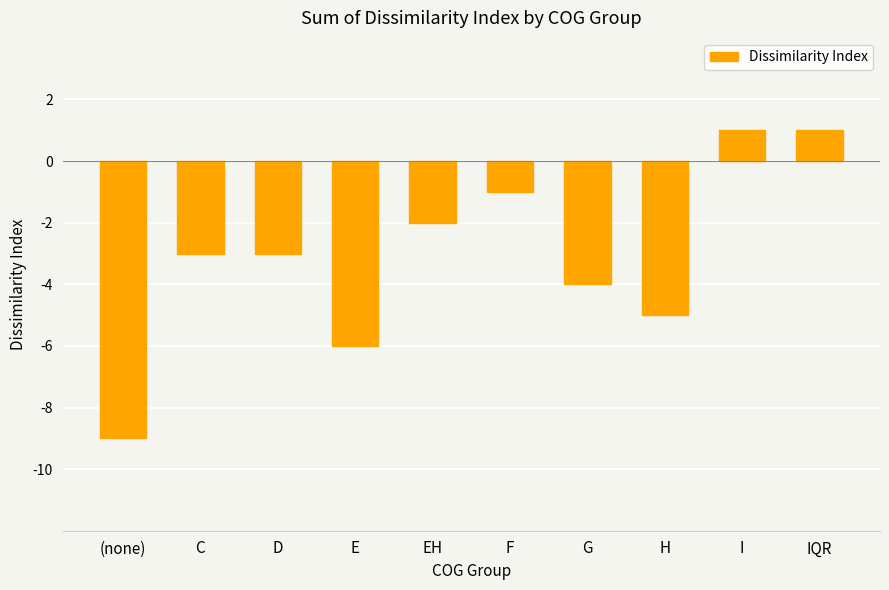

Count the values in the range -5 to -1.

6